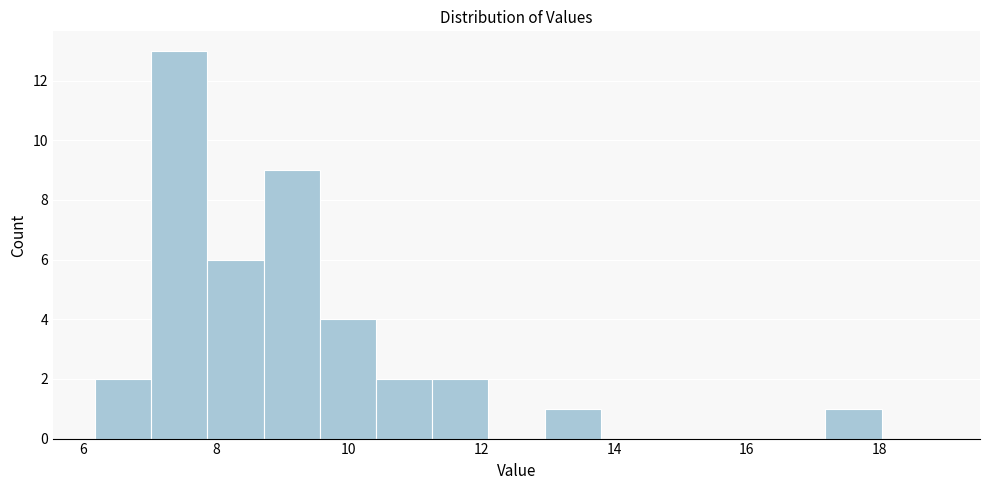

How tall is the bar that spans 9.6 to 10.4 on the x-axis? Neither the bar edges nor the heights are printed on the chart, so give them approximately, as read against the axes.

4